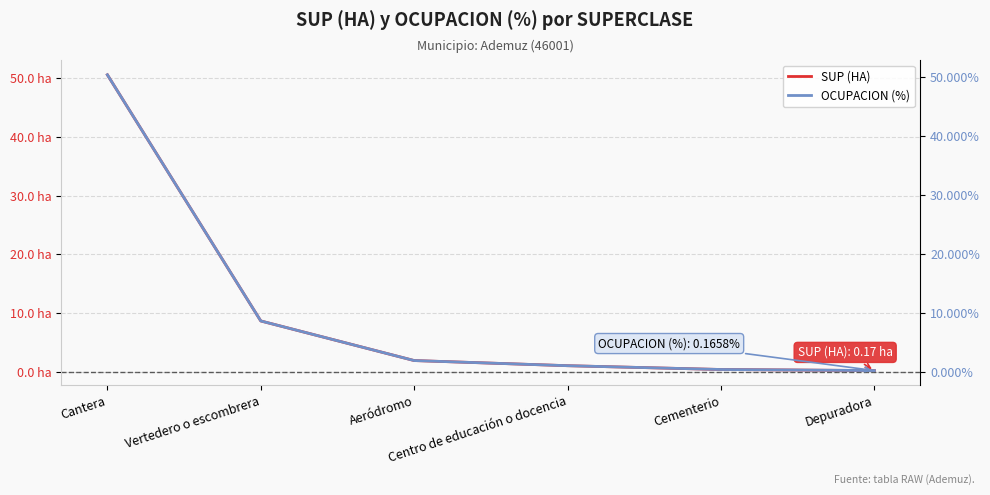

Which series has the largest range (max minus min)?

SUP (HA)